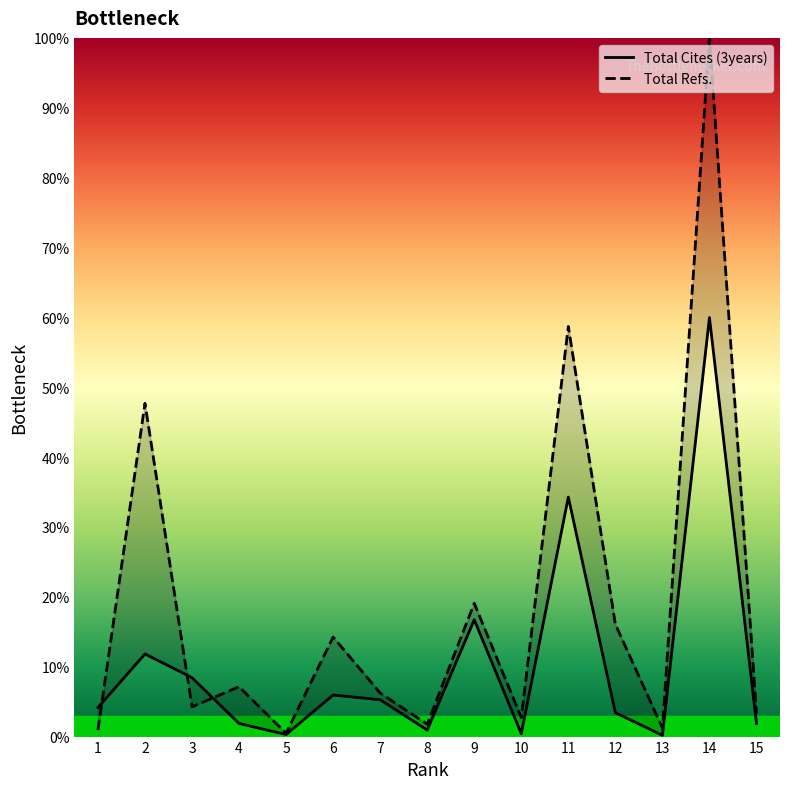

The Total Cites (3years) series shows 3.2 at 7. True or false?

False